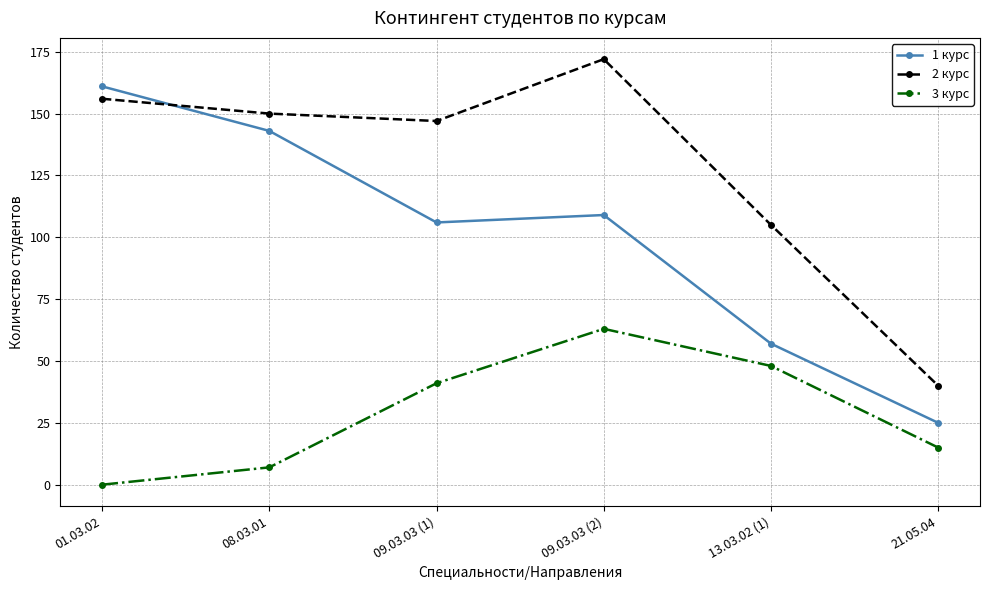

Which category has the lowest value across all series?

01.03.02